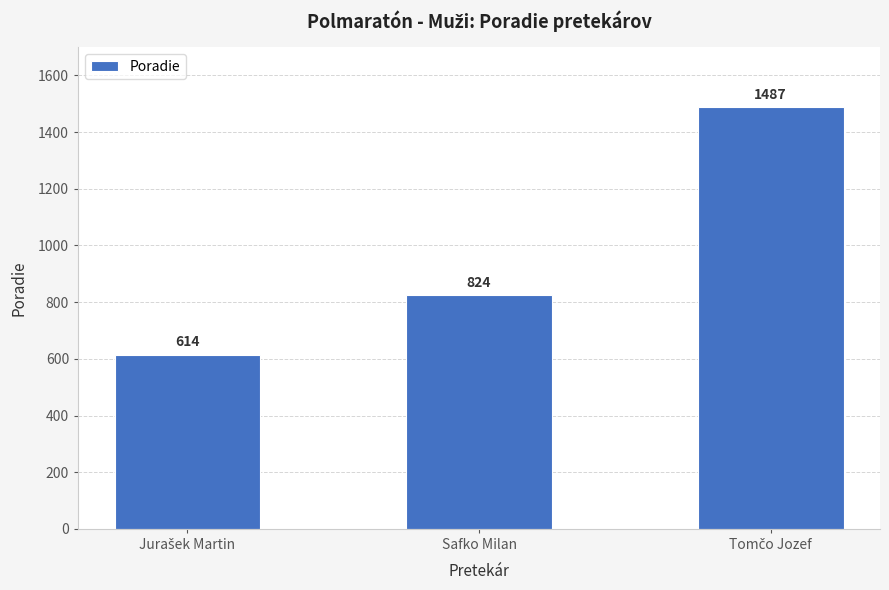

At which label is the value closest to 1050?

Safko Milan